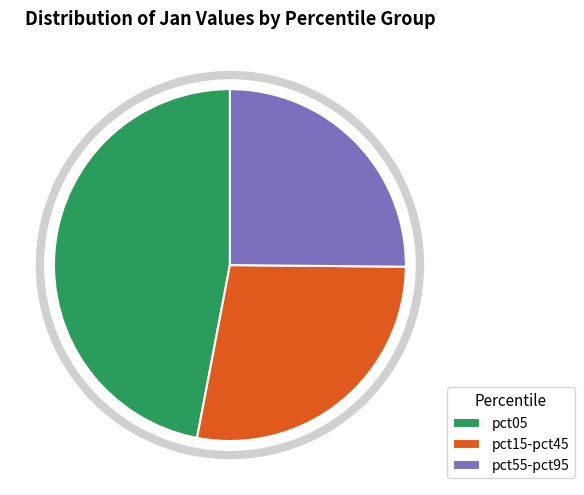

Which slice is the largest?

pct05